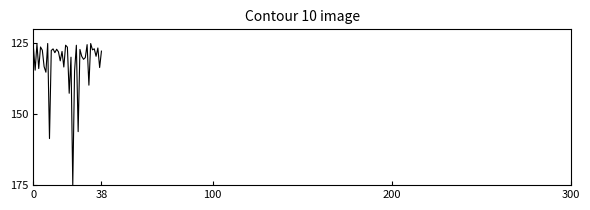

Count the number of data series in this chart.

1